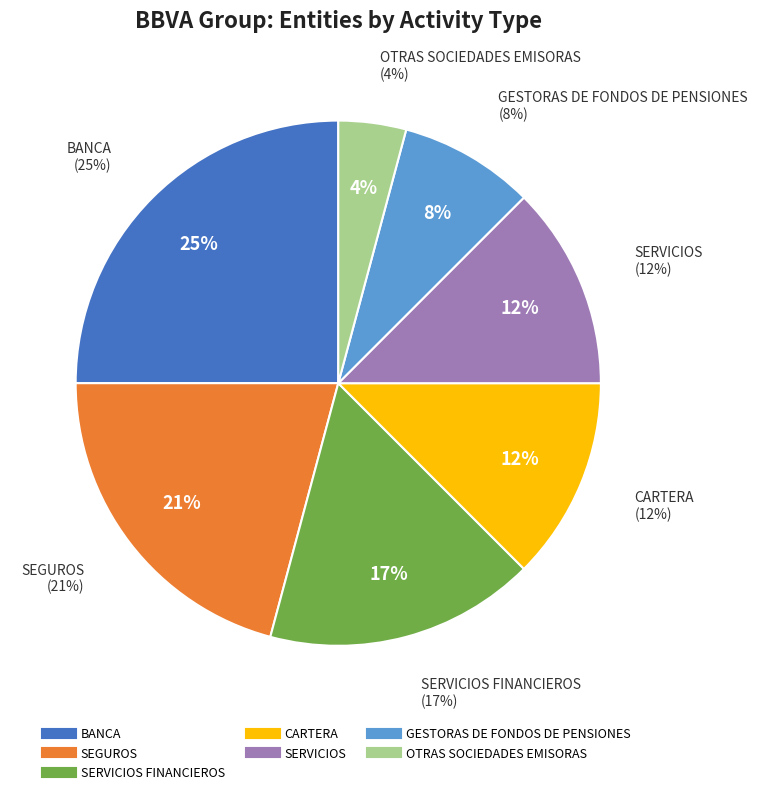

What percentage is the OTRAS SOCIEDADES EMISORAS slice, to the nearest percent?

4%